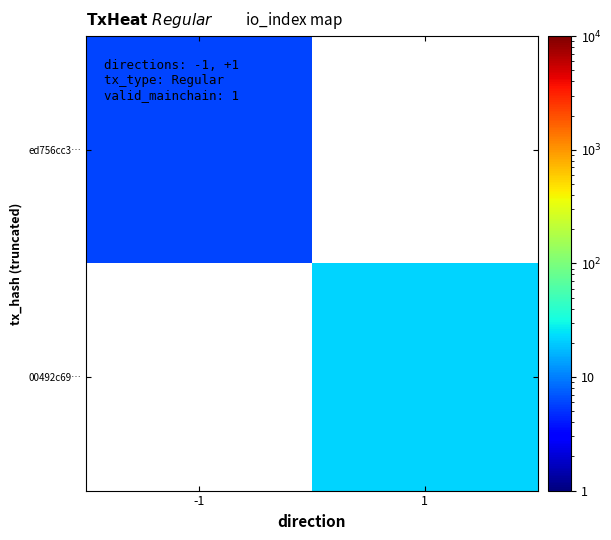

How many data points does each series have?

2